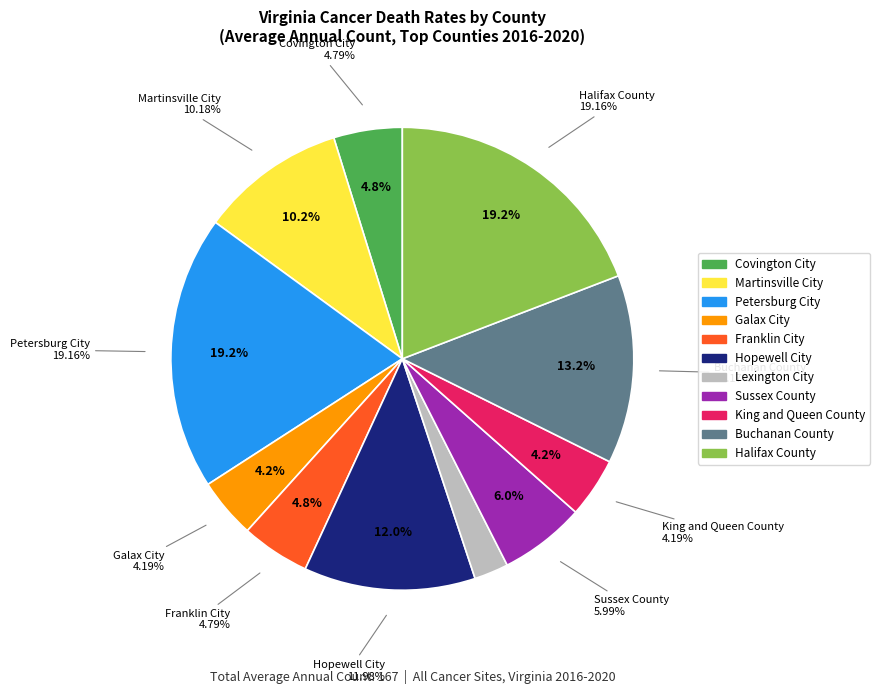

How many segments does this pie chart have?

11